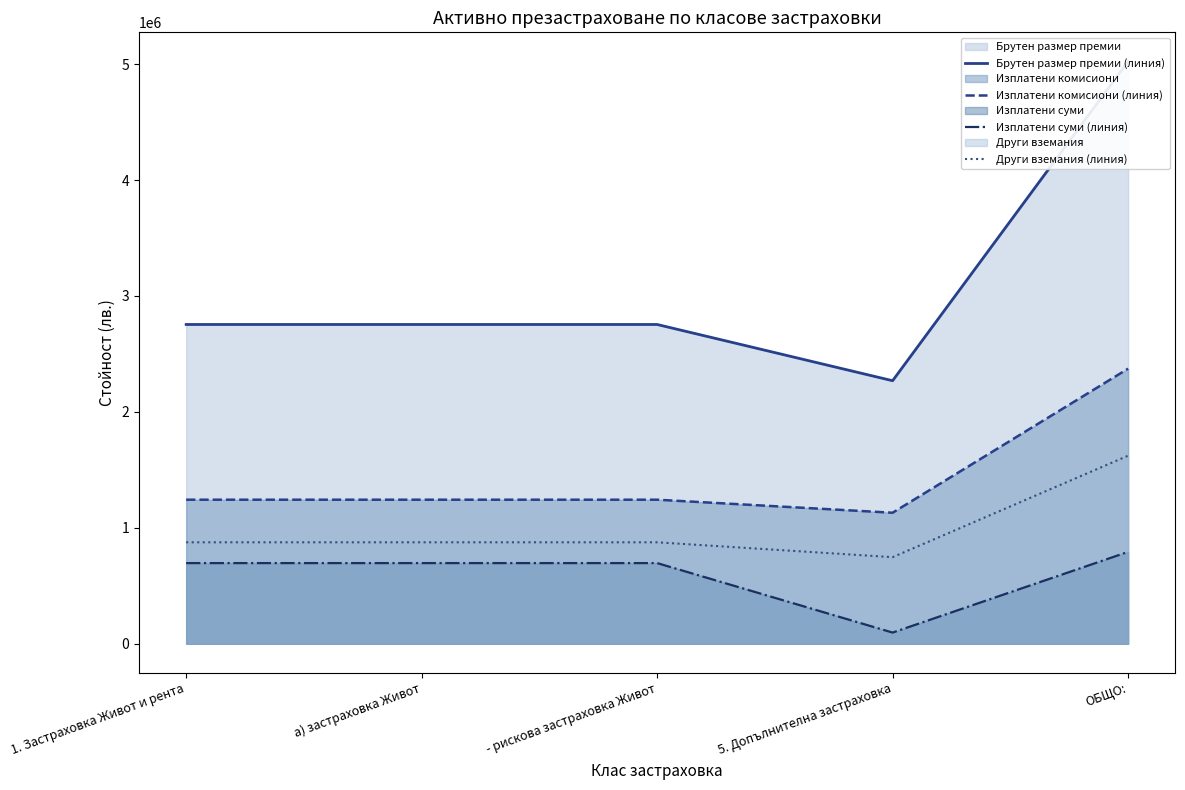

True or false: Брутен размер премии (линия) has more than 0 interior local peaks.

False